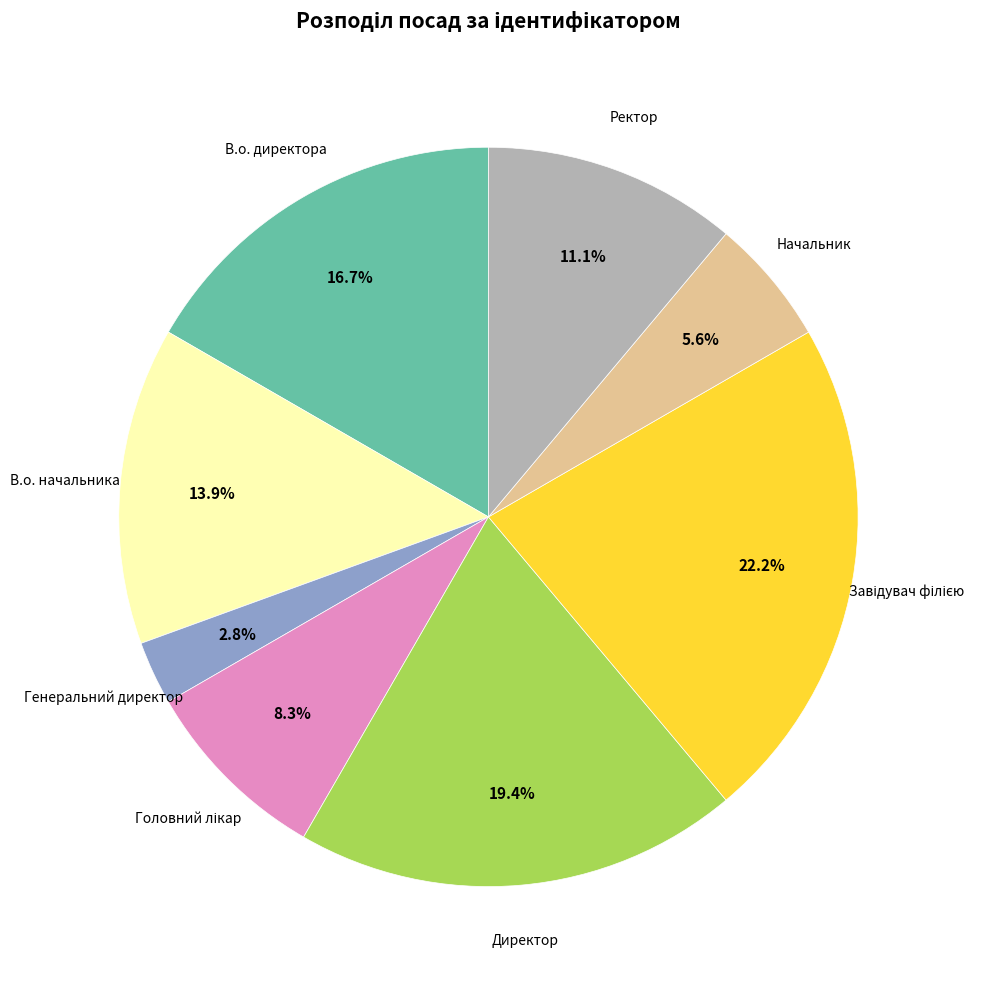

Is there any slice that represents more than half of the pie?

No